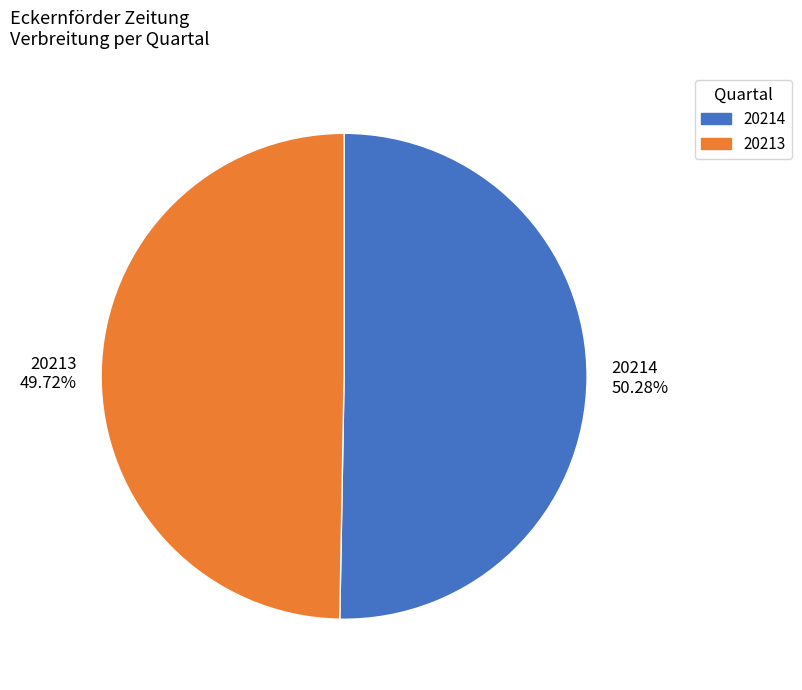

To the nearest percent, what percentage of the pie is 20213?

50%